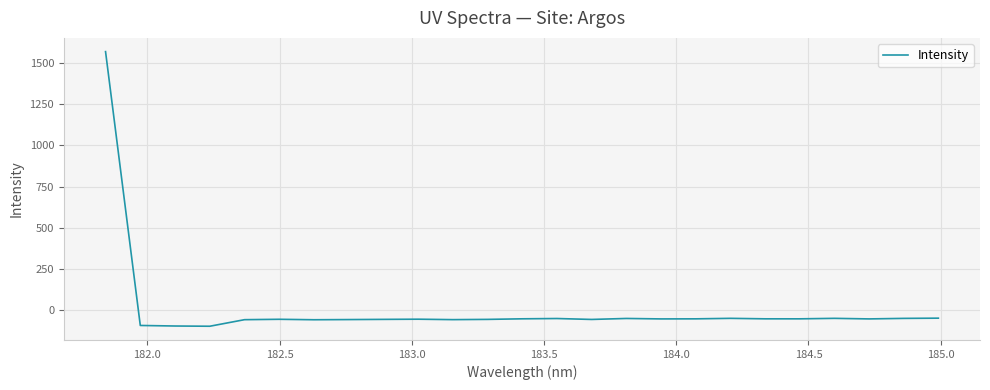

How many lines are shown in the chart?

1